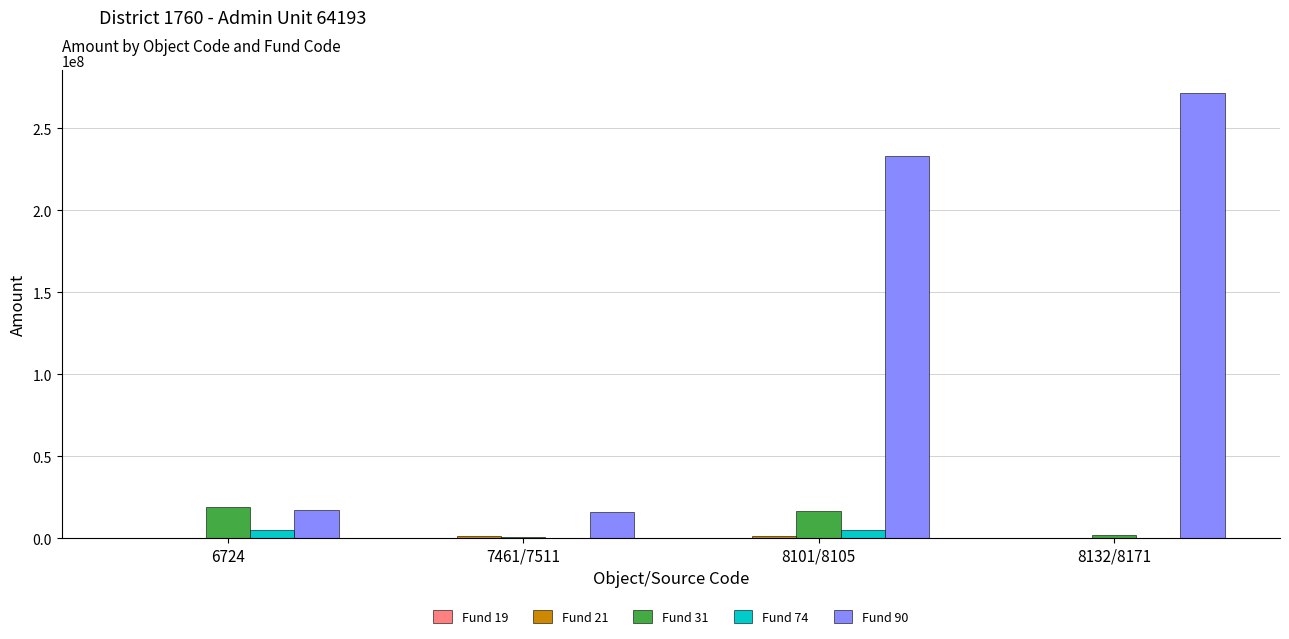

Which series has the largest total across all categories?

Fund 90